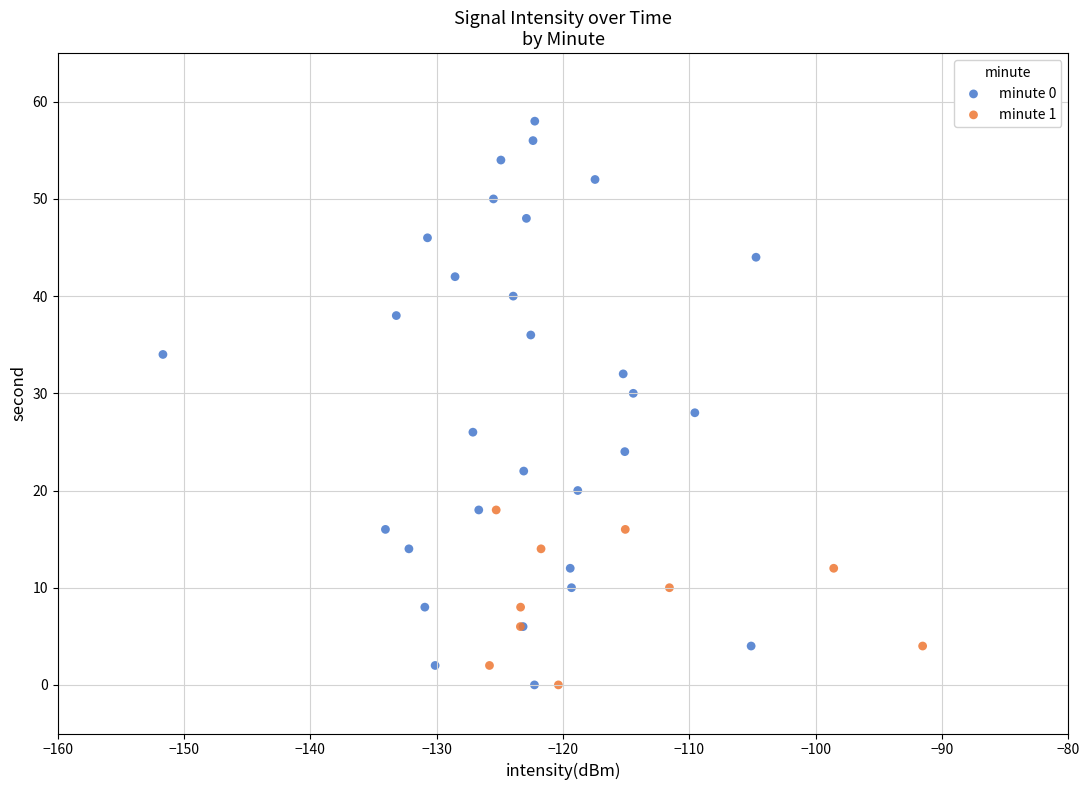

Which series has the largest Y range (max minus min)?

minute 0